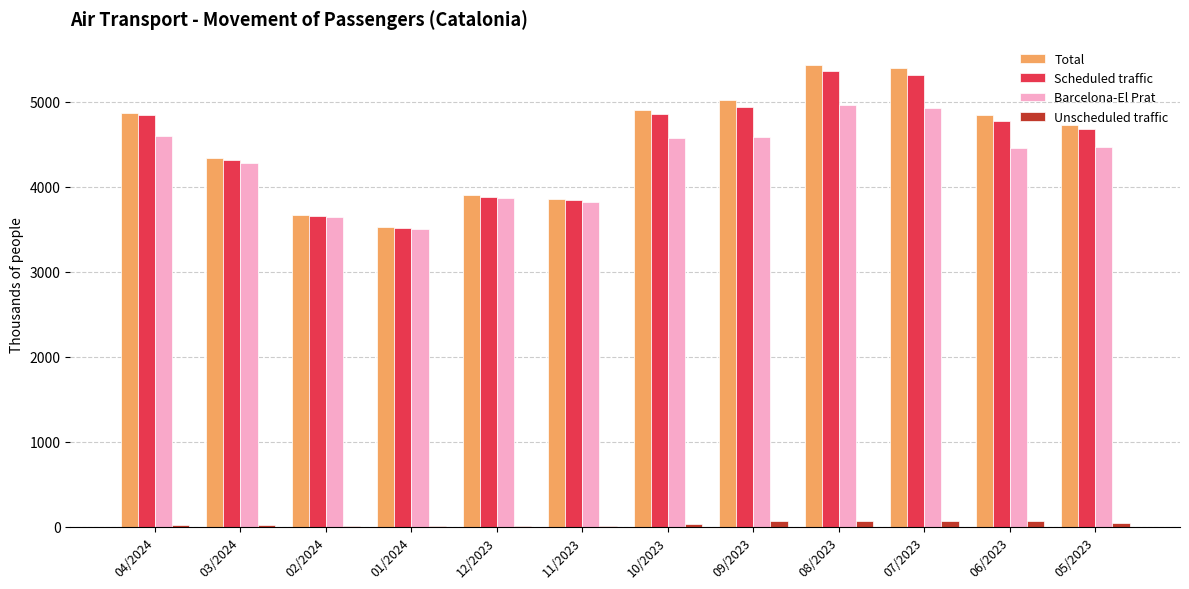

What is the sum of all Total values?

54521.3